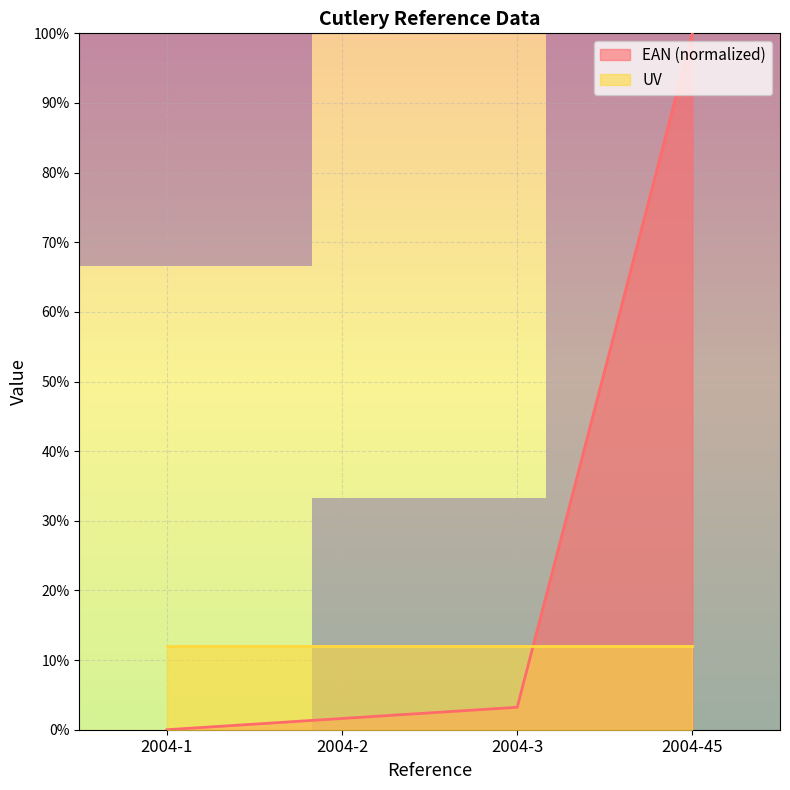

How many values in the EAN (normalized) series exceed 3?

2